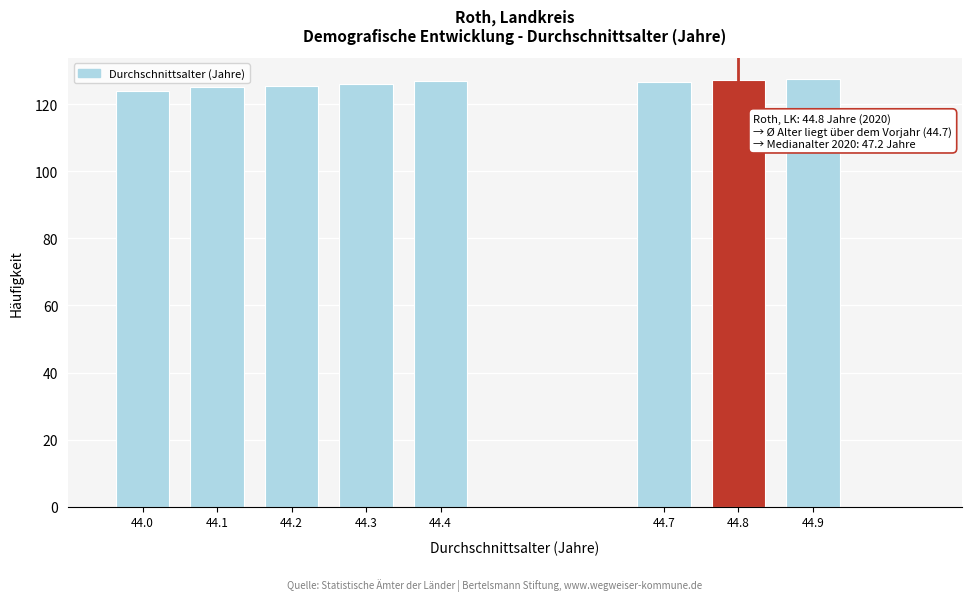

Is it true that the value at 44.4 is 42.4?

False